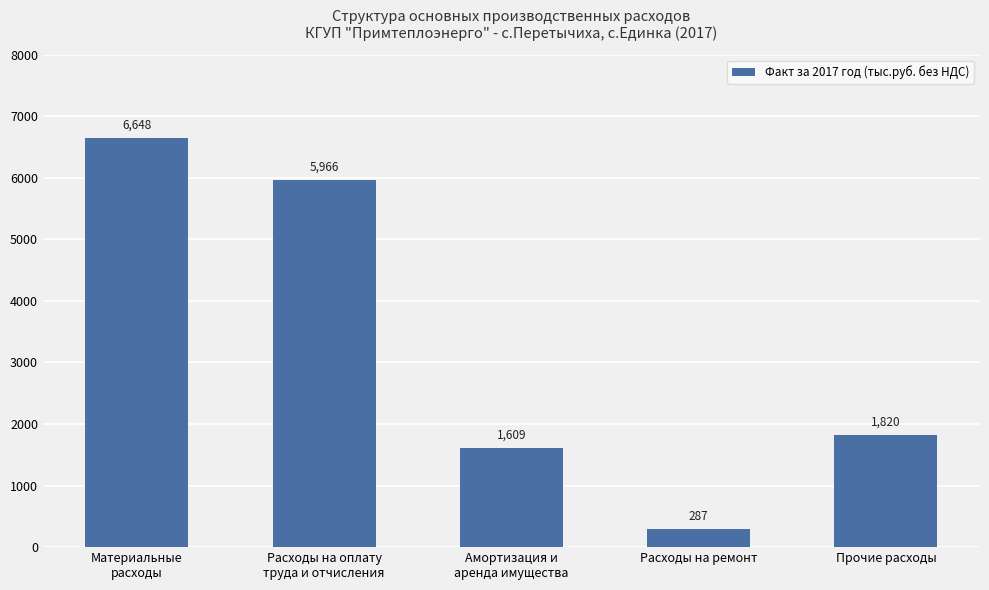

What position from the left is Амортизация и
аренда имущества?

3